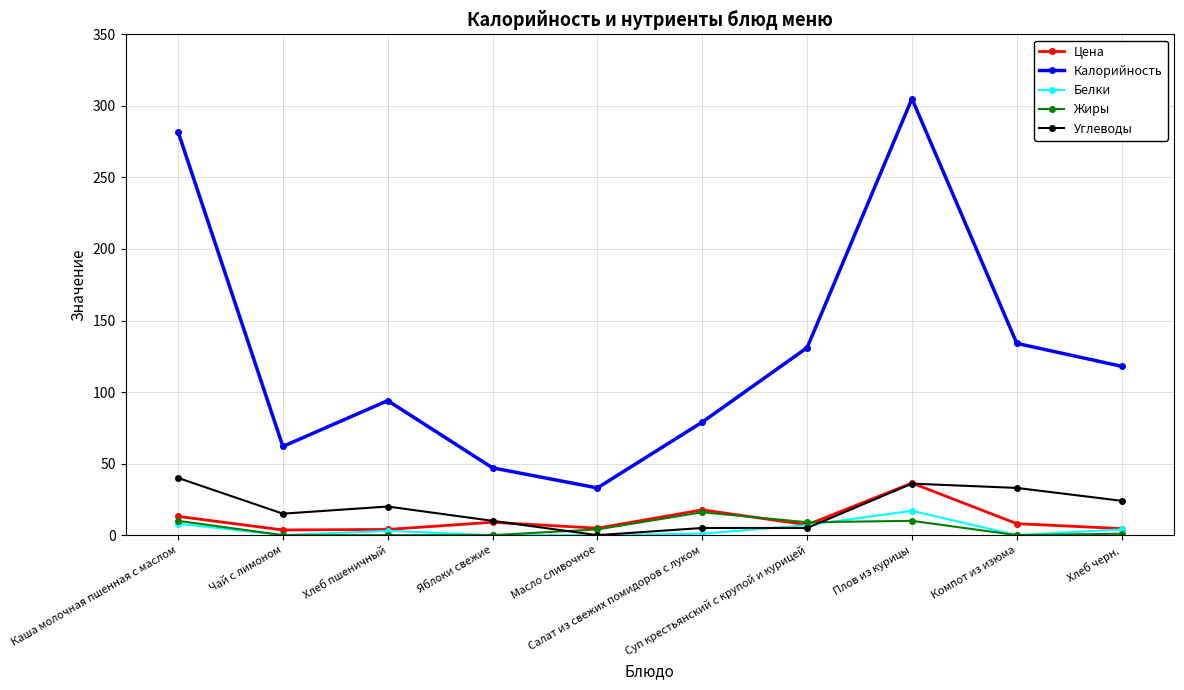

Does the chart display data point markers on the line(s)?

Yes